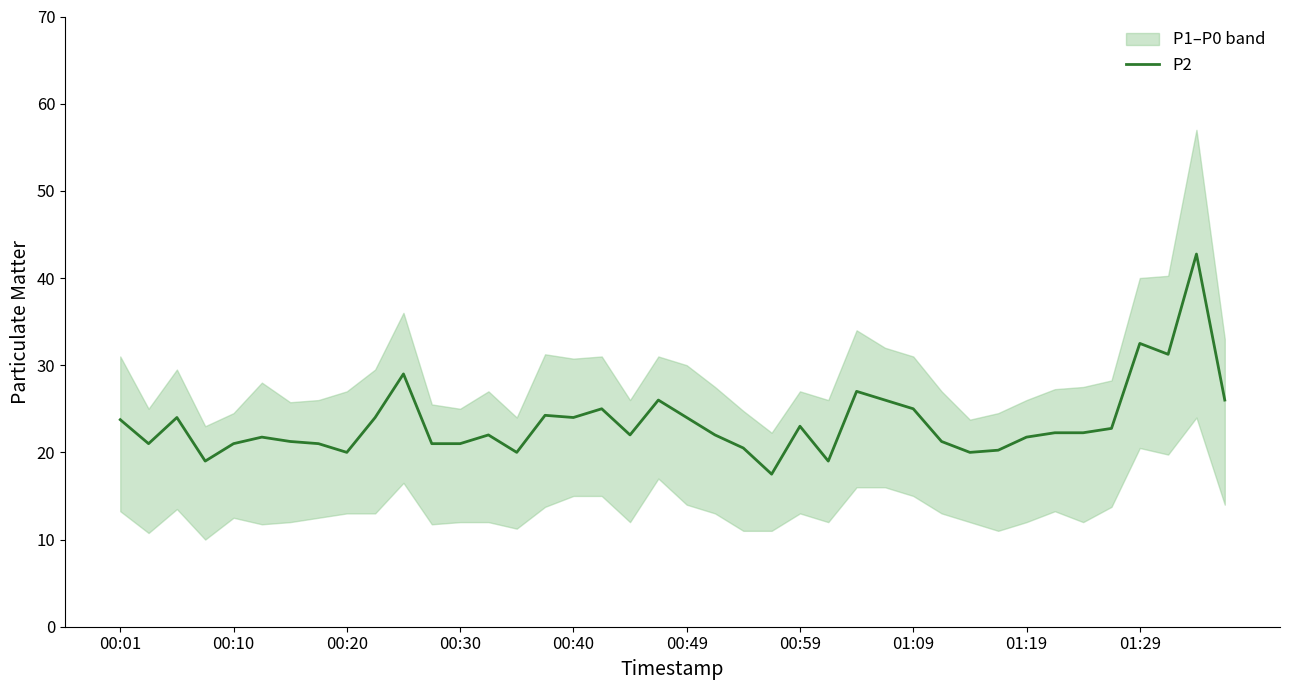

True or false: the data shows 21.2 at 29.

True